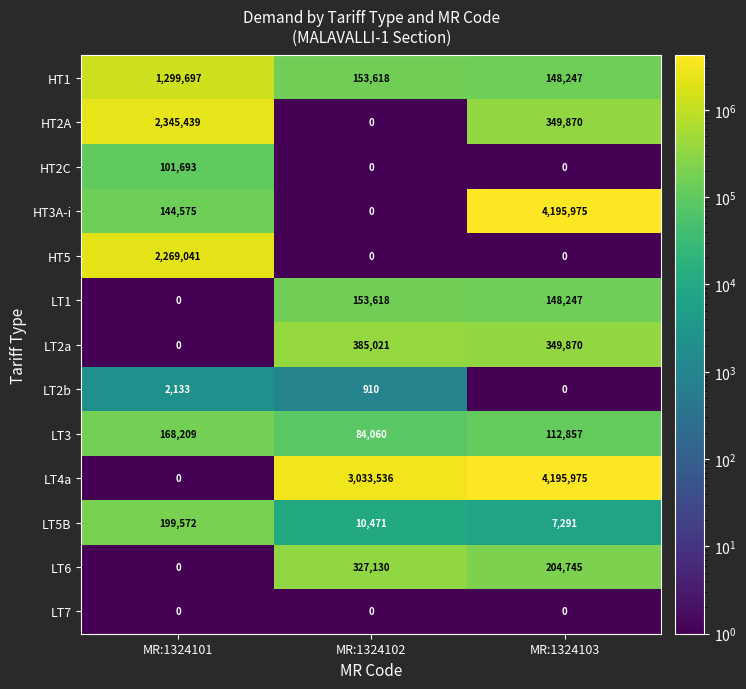

How many distinct data groups are displayed?

13